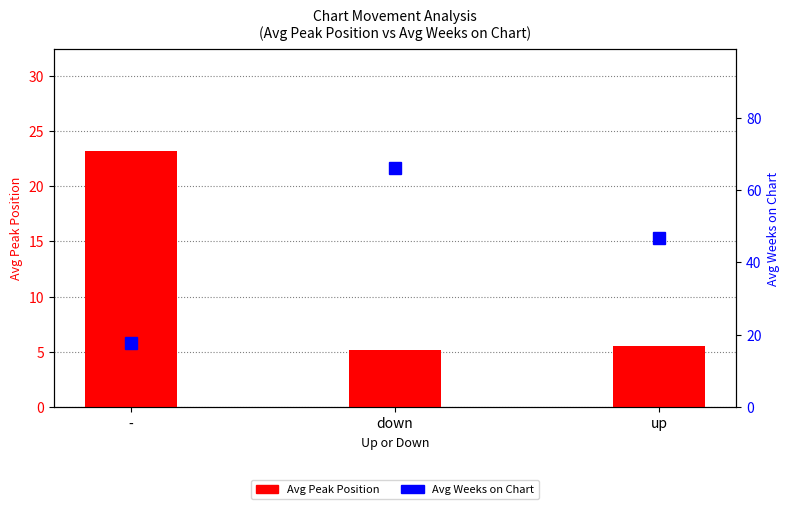

At how many categories does at least one series exceed 50?

1